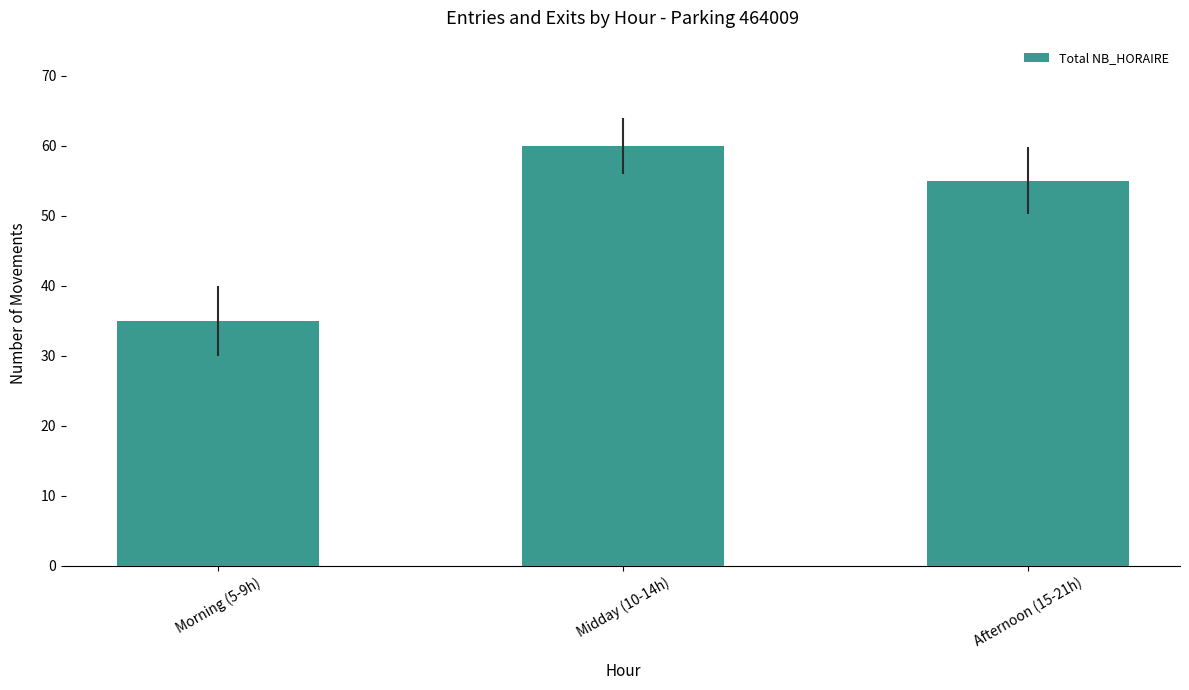

What is the approximate value at Afternoon (15-21h), to the nearest 10?

60